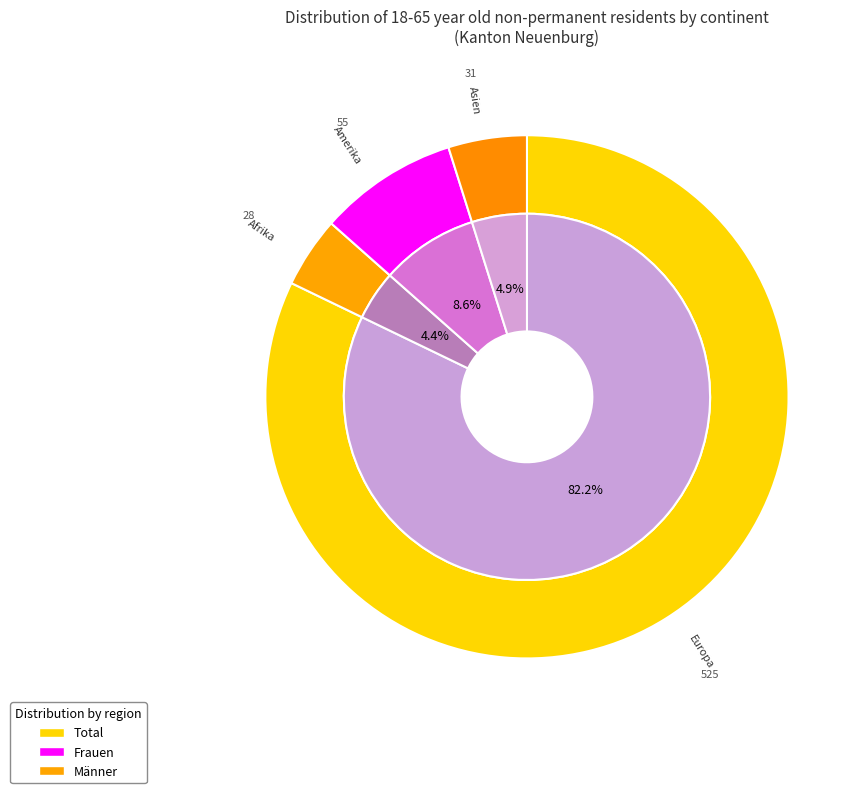

What percentage is NOT represented by Amerika?

91.4%